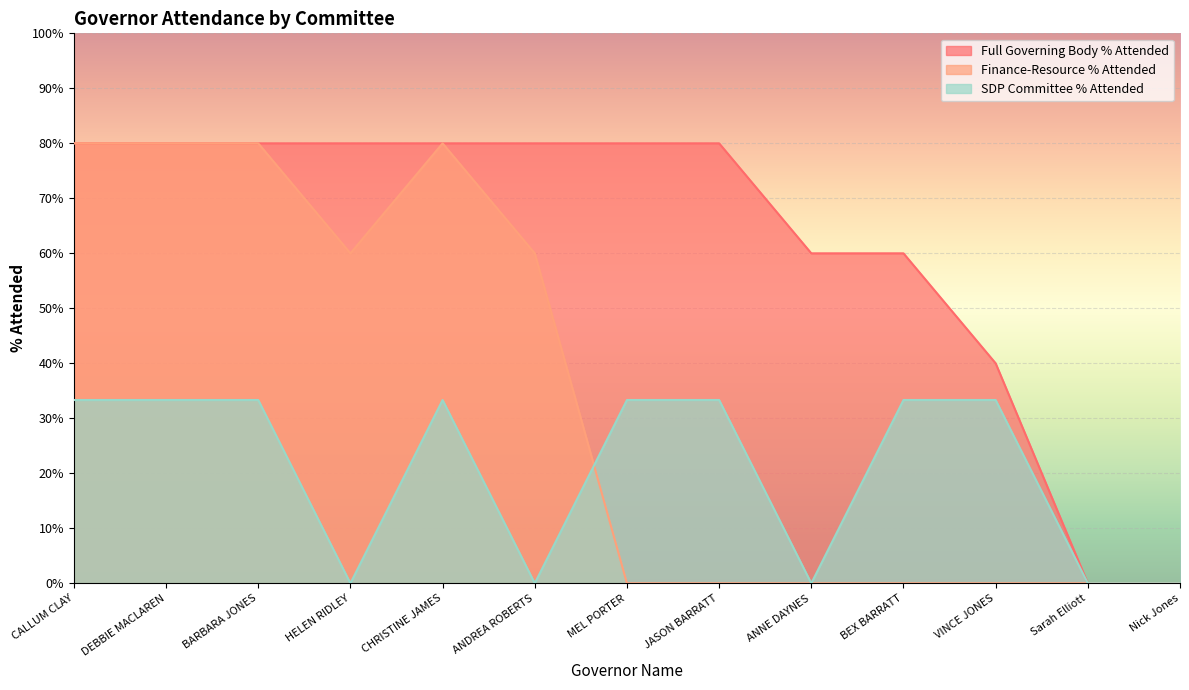

Rank the series by their maximum value, from highest to lowest.

Full Governing Body % Attended, Finance-Resource % Attended, SDP Committee % Attended